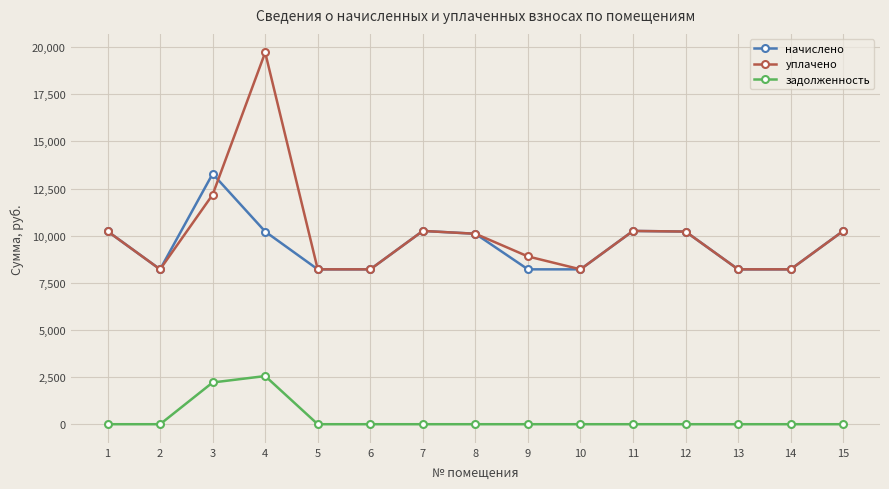

List the series in order of their peak value, lowest first.

задолженность, начислено, уплачено